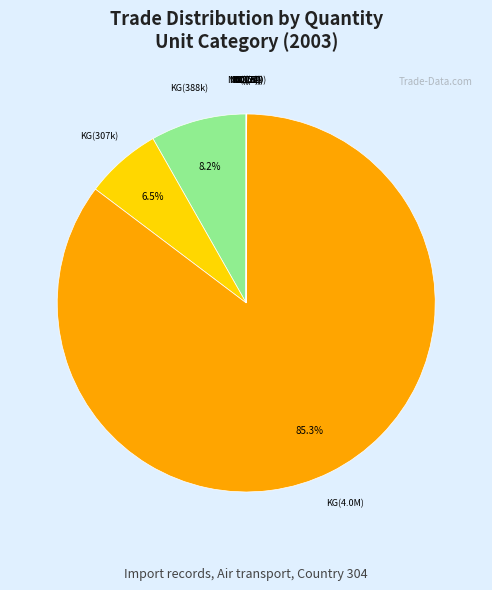

How many segments does this pie chart have?

11